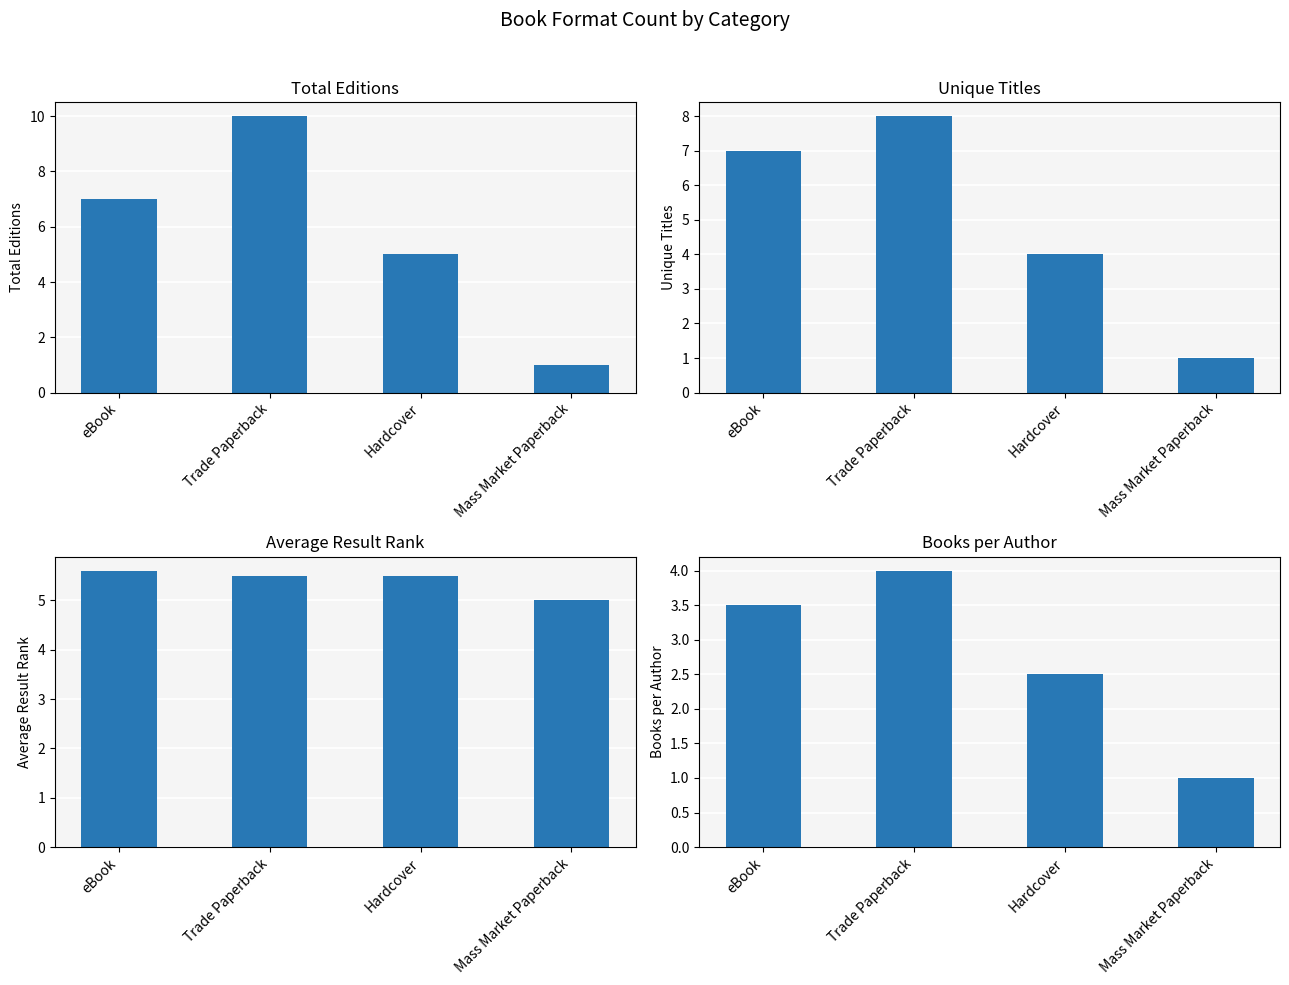

Reading left to right, what are all the values shown in this chart?

Total Editions: 7.0	10.0	5.0	1.0
Unique Titles: 7.0	8.0	4.0	1.0
Average Result Rank: 5.6	5.5	5.5	5.0
Books per Author: 3.5	4.0	2.5	1.0